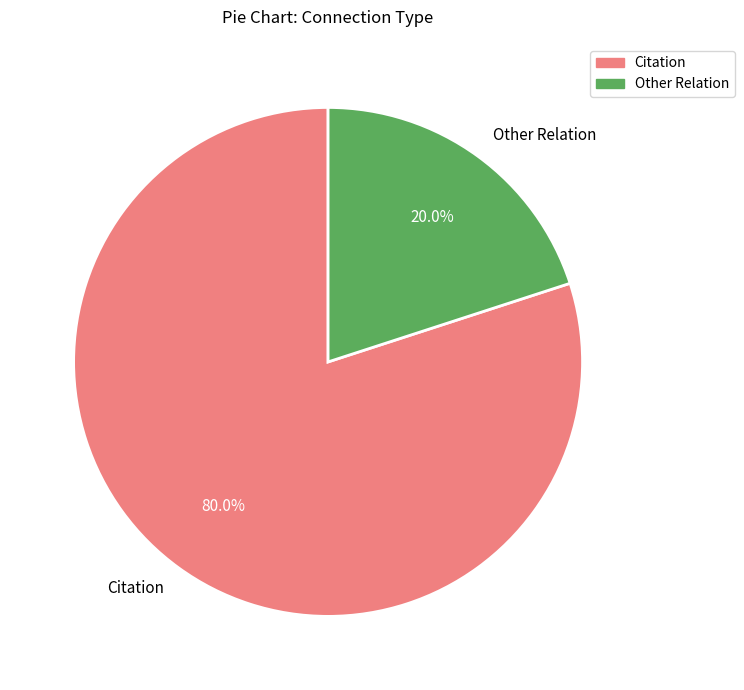

How many slices are in this pie chart?

2